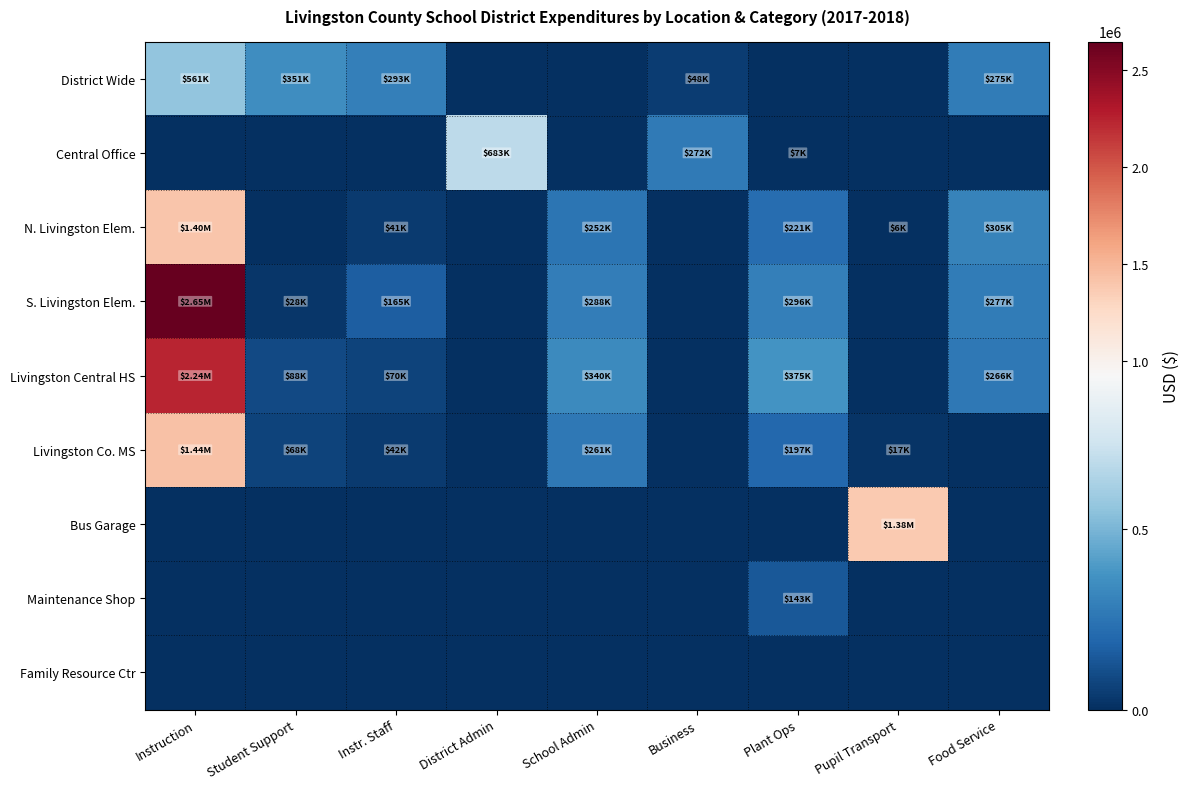

Reading left to right, list all the values displayed in this chart.

District Wide: Instruction=560548.0	Student Support=351286.3	Instr. Staff=293041.8	District Admin=0.0	School Admin=0.0	Business=48415.3	Plant Ops=0.0	Pupil Transport=0.0	Food Service=275271.0
Central Office: Instruction=0.0	Student Support=0.0	Instr. Staff=0.0	District Admin=682638.5	School Admin=0.0	Business=271667.4	Plant Ops=6802.8	Pupil Transport=0.0	Food Service=0.0
N. Livingston Elem.: Instruction=1401219.0	Student Support=0.0	Instr. Staff=41380.0	District Admin=0.0	School Admin=251661.9	Business=0.0	Plant Ops=221479.5	Pupil Transport=6376.9	Food Service=305293.5
S. Livingston Elem.: Instruction=2646466.7	Student Support=28032.6	Instr. Staff=164735.9	District Admin=0.0	School Admin=287774.2	Business=0.0	Plant Ops=296026.2	Pupil Transport=0.0	Food Service=277401.9
Livingston Central HS: Instruction=2238542.6	Student Support=88351.3	Instr. Staff=69750.9	District Admin=0.0	School Admin=339785.2	Business=0.0	Plant Ops=375415.8	Pupil Transport=0.0	Food Service=266102.1
Livingston Co. MS: Instruction=1435515.4	Student Support=68055.1	Instr. Staff=42298.0	District Admin=0.0	School Admin=260592.7	Business=0.0	Plant Ops=197169.8	Pupil Transport=17223.2	Food Service=0.0
Bus Garage: Instruction=0.0	Student Support=0.0	Instr. Staff=0.0	District Admin=0.0	School Admin=0.0	Business=0.0	Plant Ops=0.0	Pupil Transport=1376865.8	Food Service=0.0
Maintenance Shop: Instruction=0.0	Student Support=0.0	Instr. Staff=0.0	District Admin=0.0	School Admin=0.0	Business=0.0	Plant Ops=143380.0	Pupil Transport=0.0	Food Service=0.0
Family Resource Ctr: Instruction=0.0	Student Support=0.0	Instr. Staff=0.0	District Admin=0.0	School Admin=0.0	Business=0.0	Plant Ops=0.0	Pupil Transport=0.0	Food Service=0.0